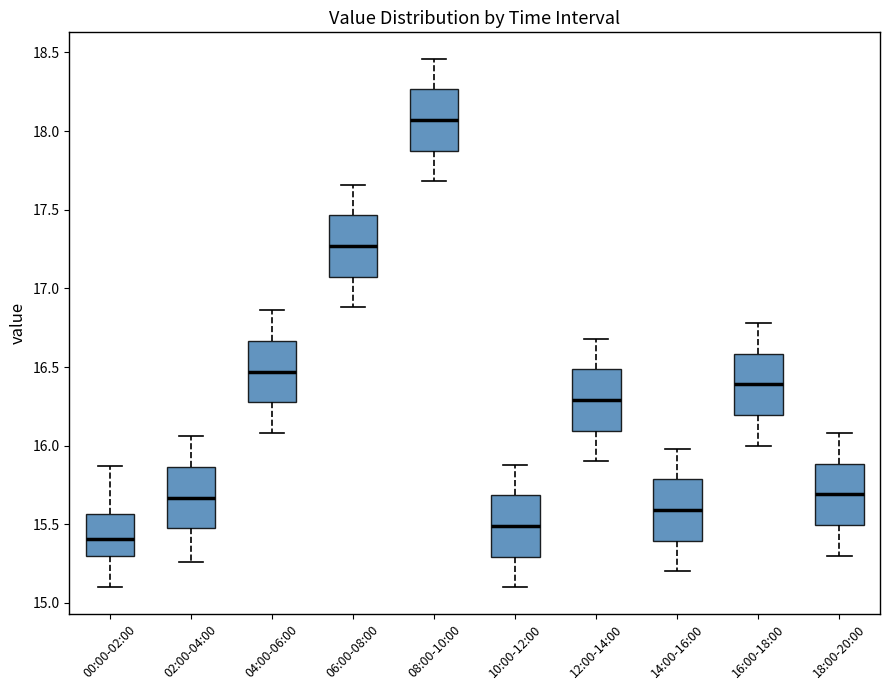

Which box has the lowest median line?

00:00-02:00